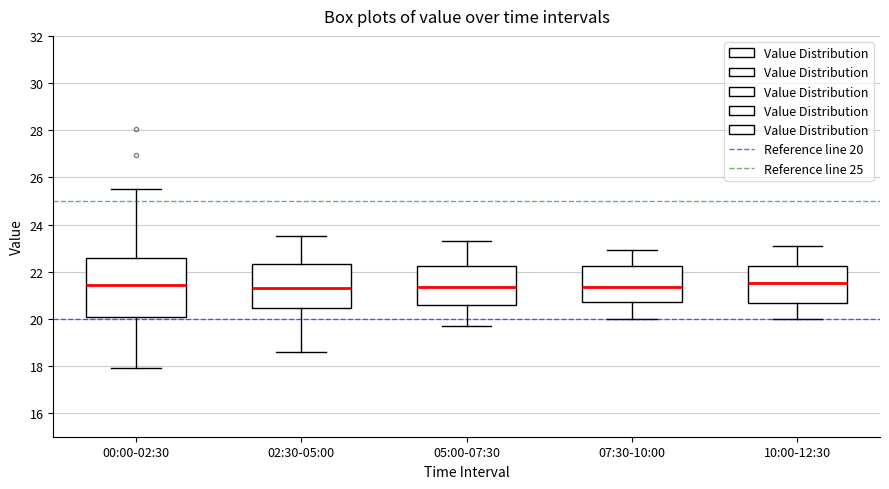

Reading left to right, read every box against the y-axis: the position of its median line, the range the box covers, and the ends of its whiskers. The values are not printed on the chart, so give them approximately, as read against the axis.

00:00-02:30: median 21.4, box 20.0 to 22.6, whiskers 18.0 to 25.6
02:30-05:00: median 21.4, box 20.4 to 22.4, whiskers 18.6 to 23.6
05:00-07:30: median 21.4, box 20.6 to 22.2, whiskers 19.8 to 23.4
07:30-10:00: median 21.4, box 20.8 to 22.2, whiskers 20.0 to 23.0
10:00-12:30: median 21.6, box 20.6 to 22.2, whiskers 20.0 to 23.2